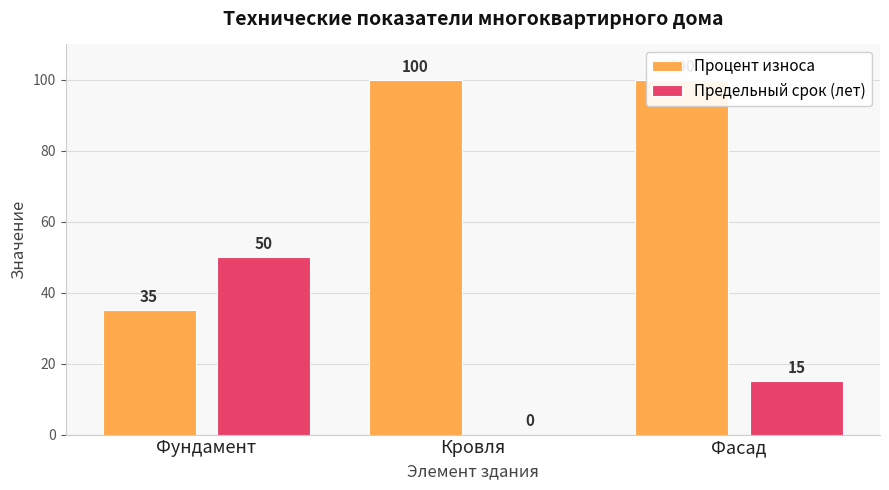

At how many categories does at least one series exceed 88?

2